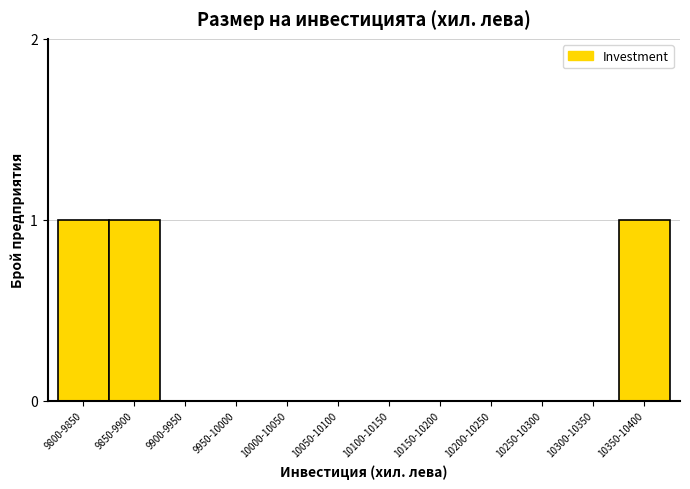

Reading left to right, what are all the values shown in this chart?

9800-9850=1	9850-9900=1	9900-9950=0	9950-10000=0	10000-10050=0	10050-10100=0	10100-10150=0	10150-10200=0	10200-10250=0	10250-10300=0	10300-10350=0	10350-10400=1